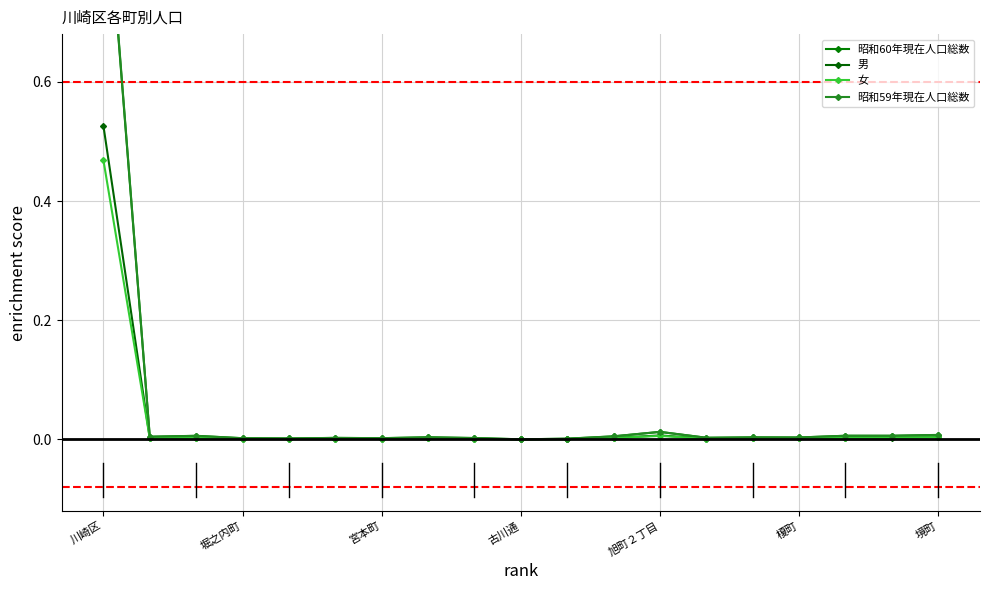

At which category is the sum across all series the highest?

川崎区